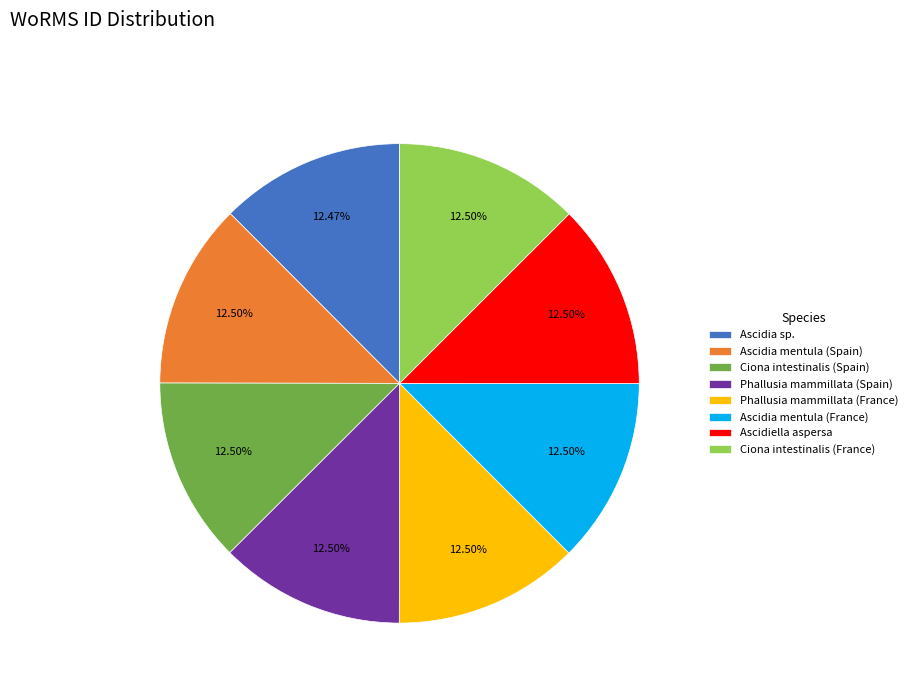

Do Ciona intestinalis (France) and Ascidia sp. together represent more than half of the pie?

No